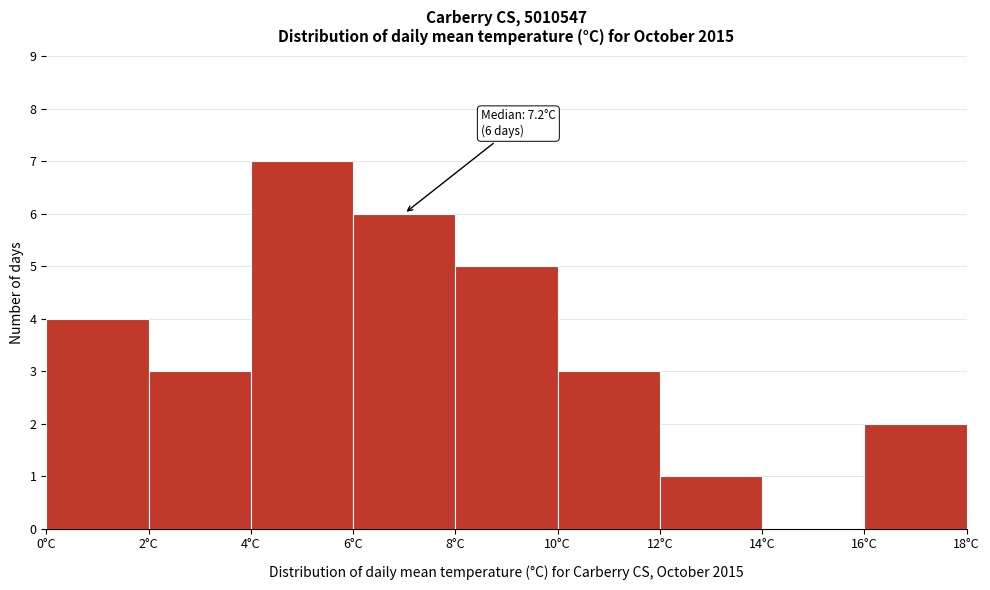

Over which range of the x-axis is the bar tallest?

4 to 6